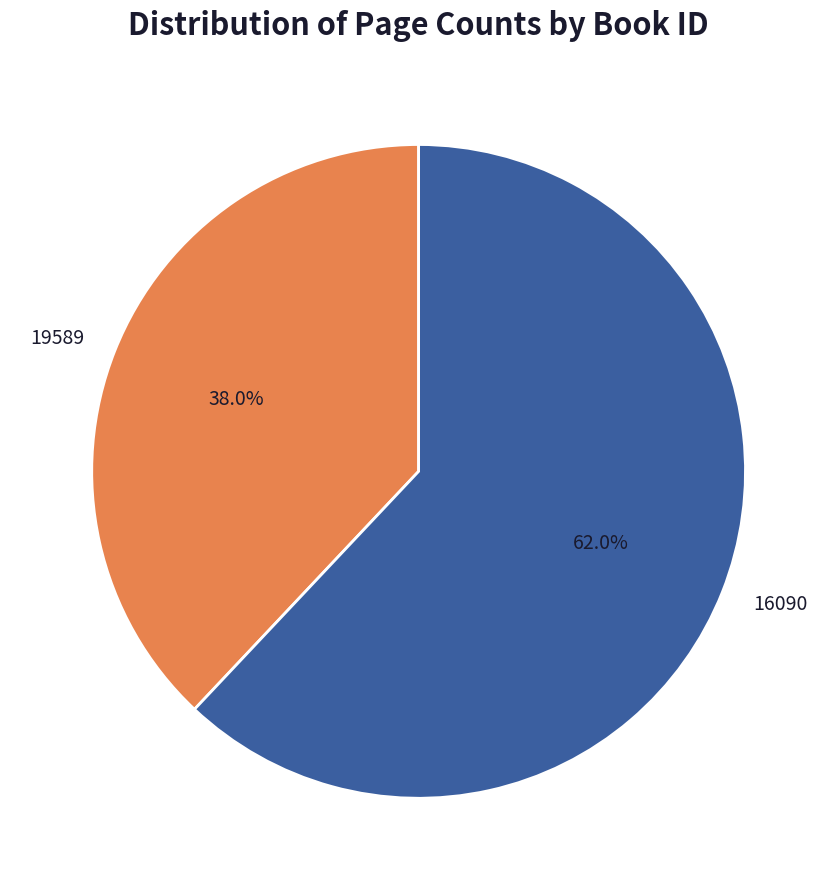

Rank the categories by value from highest to lowest.

16090, 19589